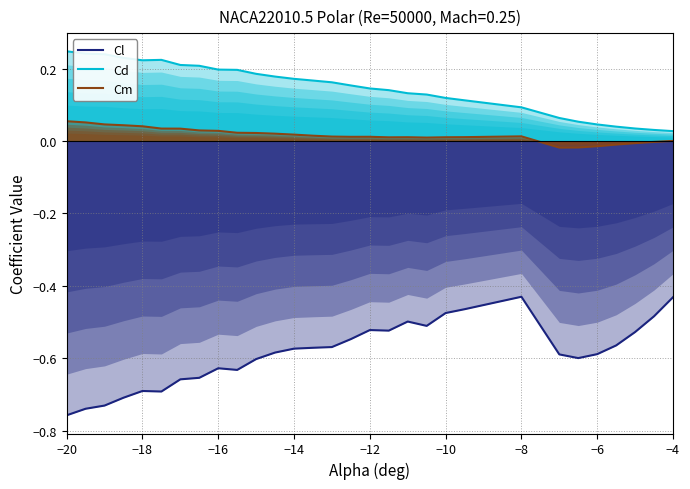

How many positive values does the Cm series have?

24